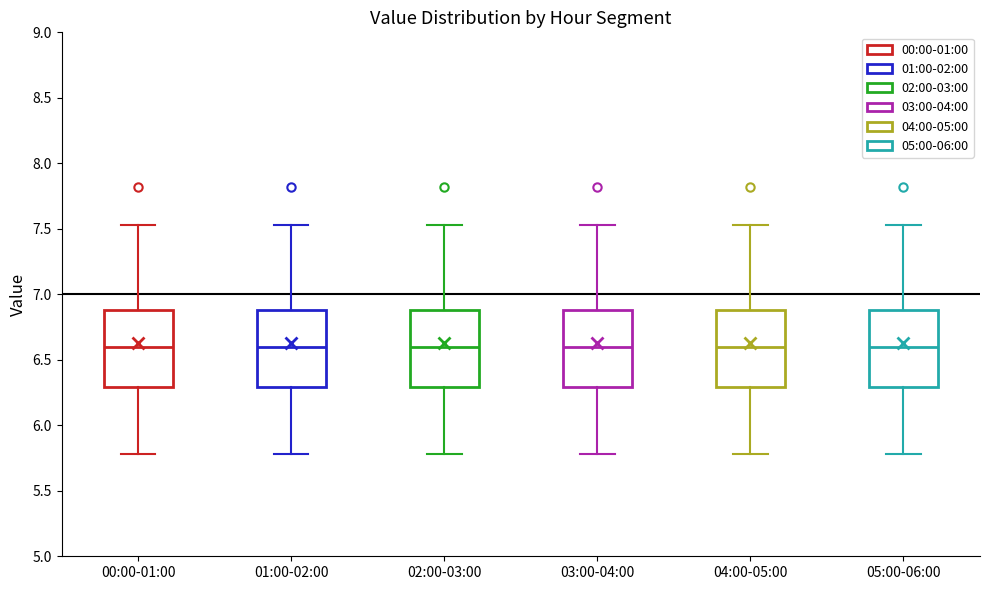

Reading left to right, transcribe this box plot: for each box, give where its median line is, the range the box spans, and where its two whiskers end, as read against the y-axis. The values are not printed on the chart, so give them approximately, as read against the axis.

00:00-01:00: median 6.60, box 6.30 to 6.90, whiskers 5.80 to 7.55
01:00-02:00: median 6.60, box 6.30 to 6.90, whiskers 5.80 to 7.55
02:00-03:00: median 6.60, box 6.30 to 6.90, whiskers 5.80 to 7.55
03:00-04:00: median 6.60, box 6.30 to 6.90, whiskers 5.80 to 7.55
04:00-05:00: median 6.60, box 6.30 to 6.90, whiskers 5.80 to 7.55
05:00-06:00: median 6.60, box 6.30 to 6.90, whiskers 5.80 to 7.55